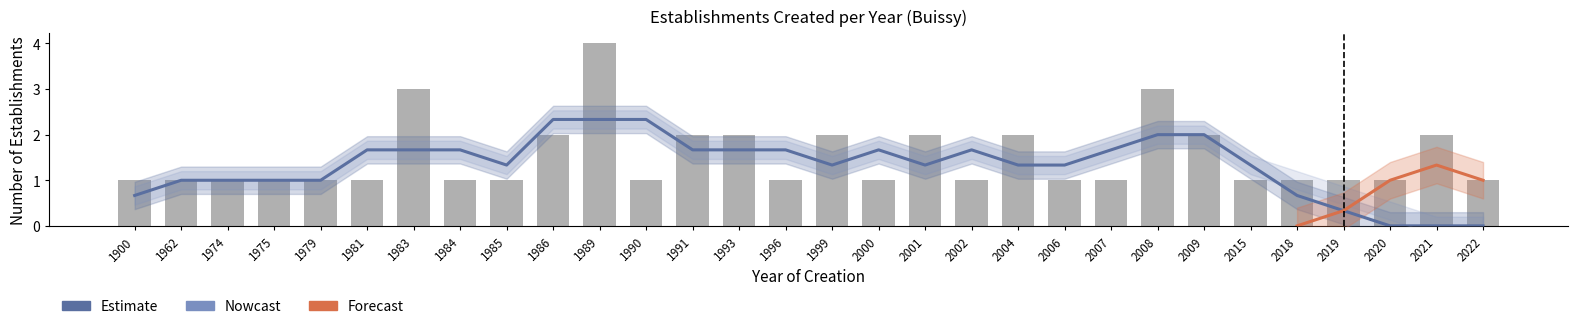

What is the total value across all series at 2022?

1